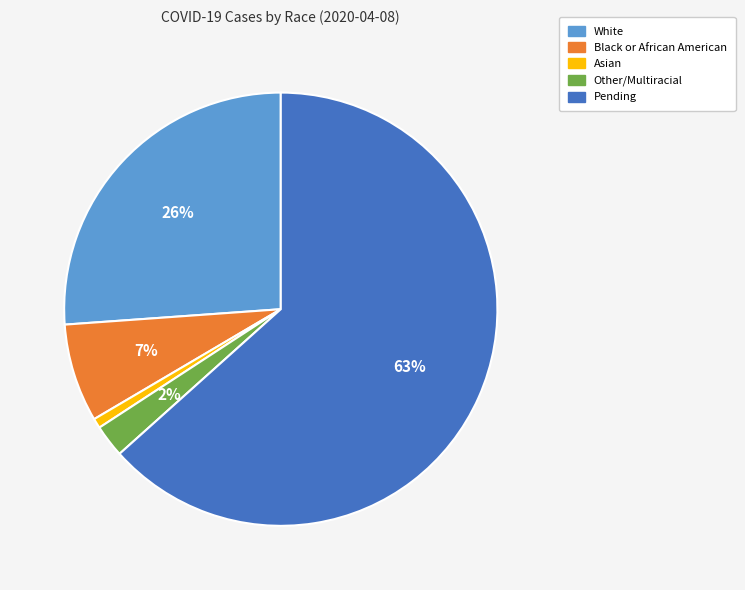

Rank the categories by value from highest to lowest.

Pending, White, Black or African American, Other/Multiracial, Asian